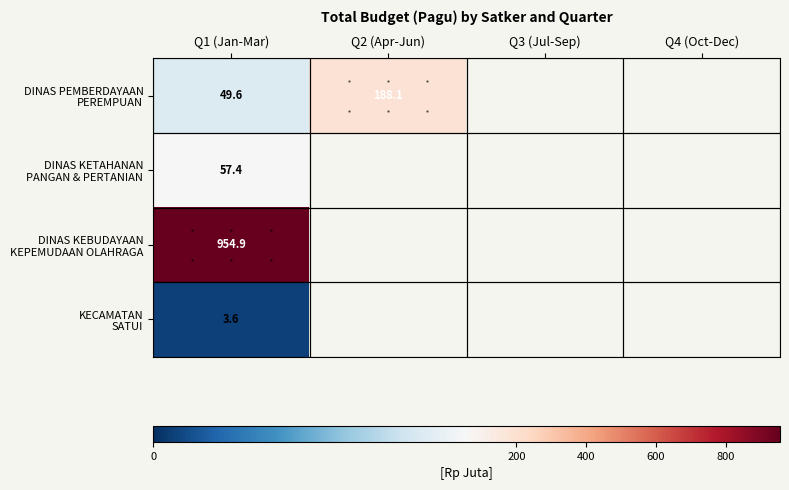

Between Q1 (Jan-Mar) and Q2 (Apr-Jun), which is larger?

Q2 (Apr-Jun)